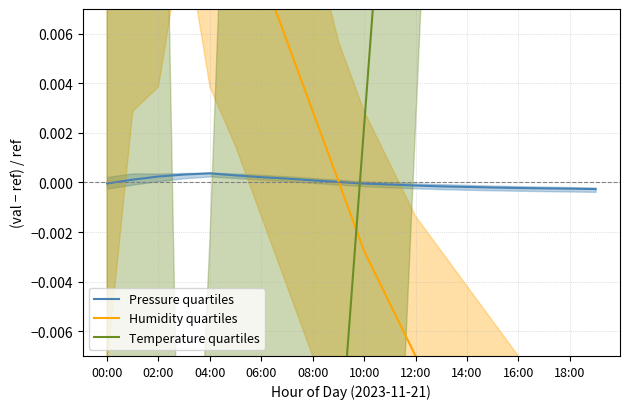

At how many categories does at least one series exceed 0?

20